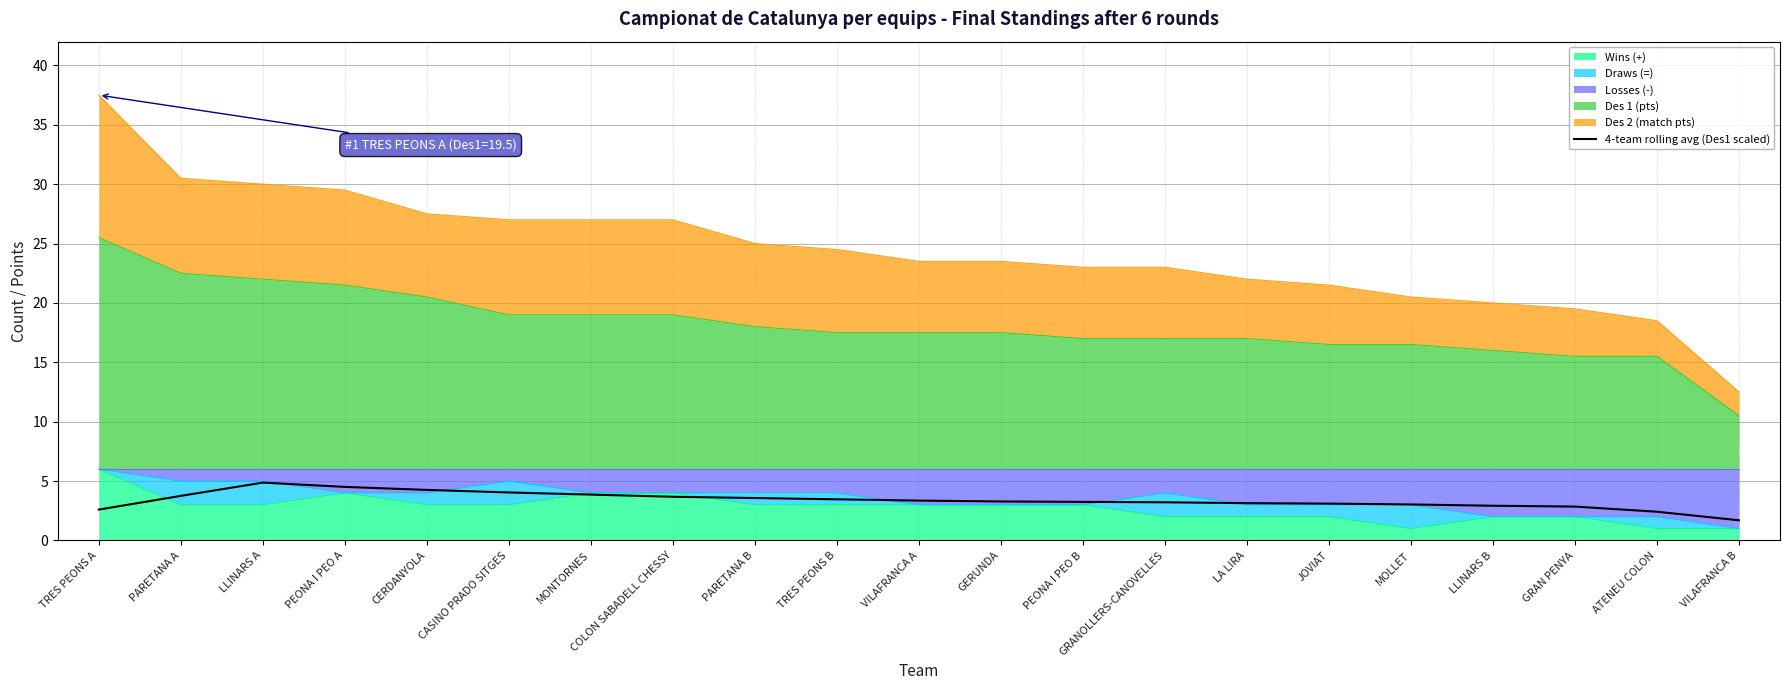

How many data points does each series have?

21